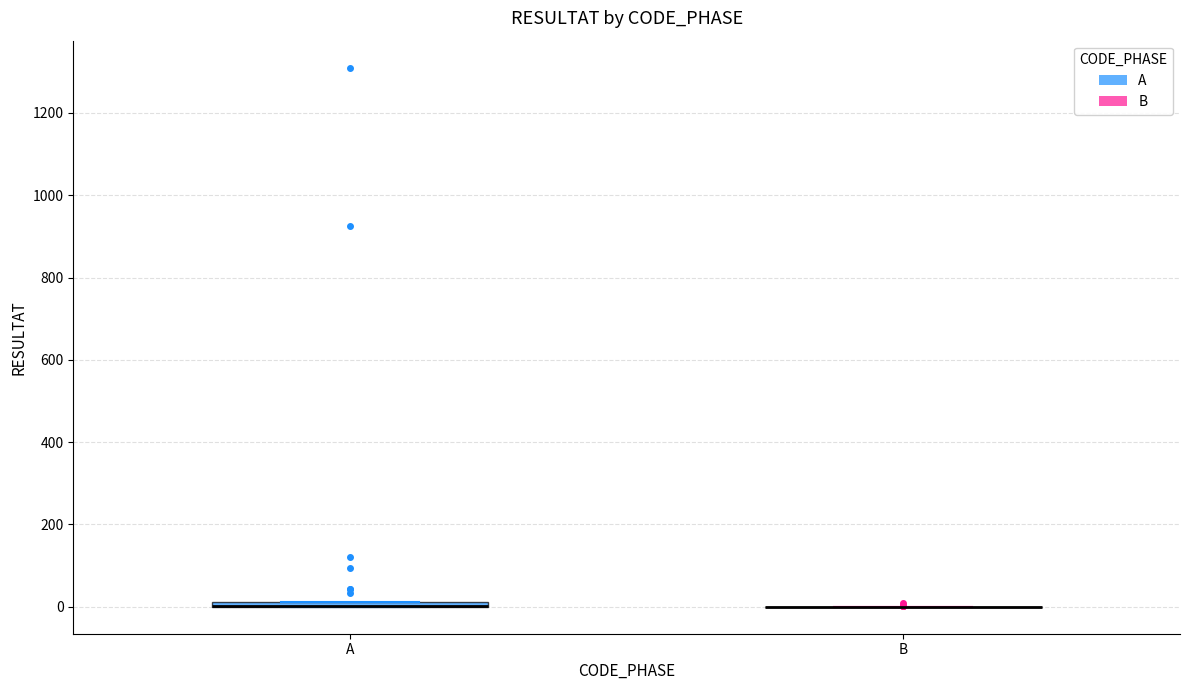

Where is the upper edge of the box for A on the y-axis? The values are not printed on the chart, so give them approximately, as read against the axis.

20